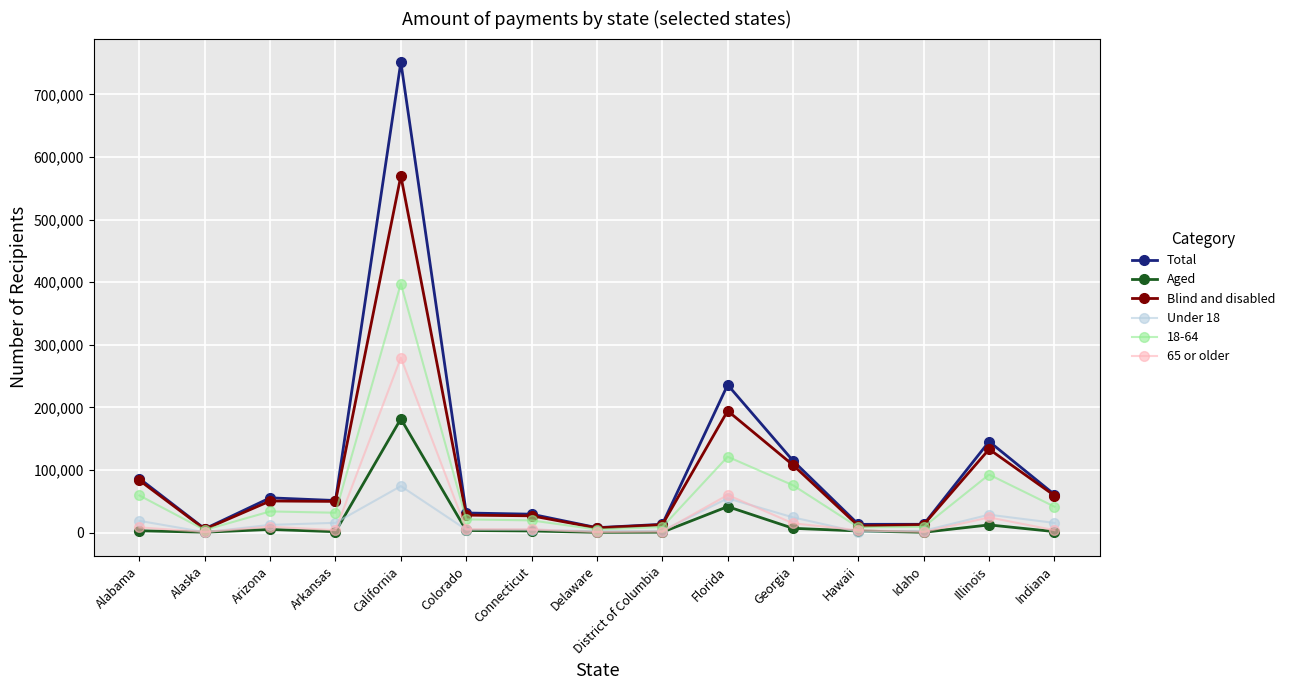

Where is the first local minimum for Total?

Alaska